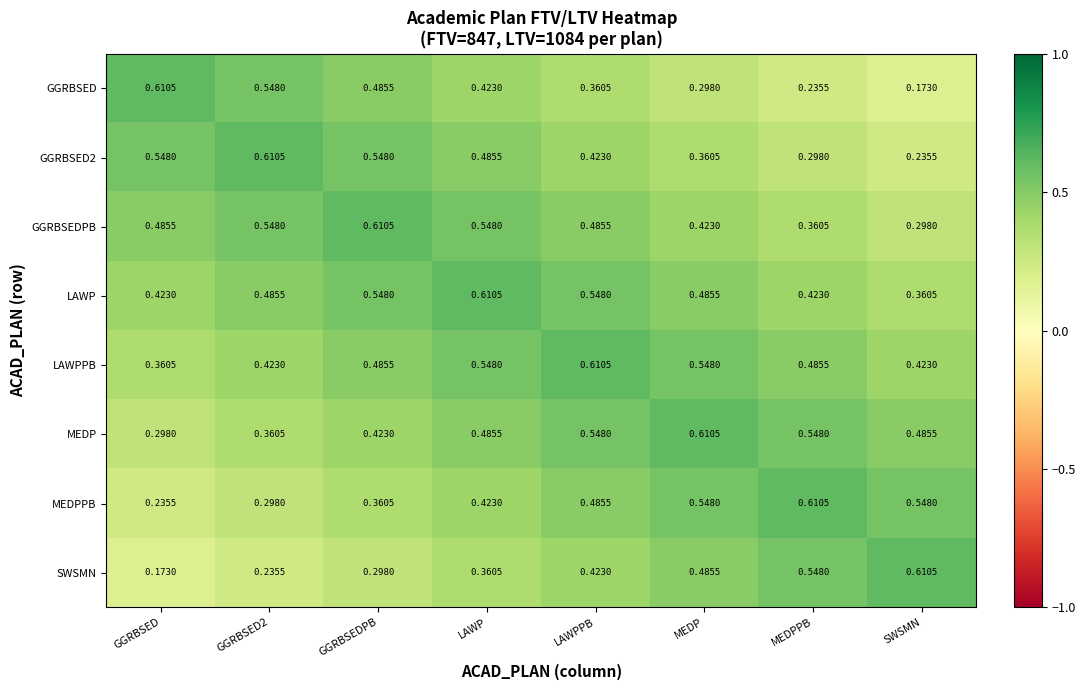

Which category has the highest value in the MEDP series?

MEDP